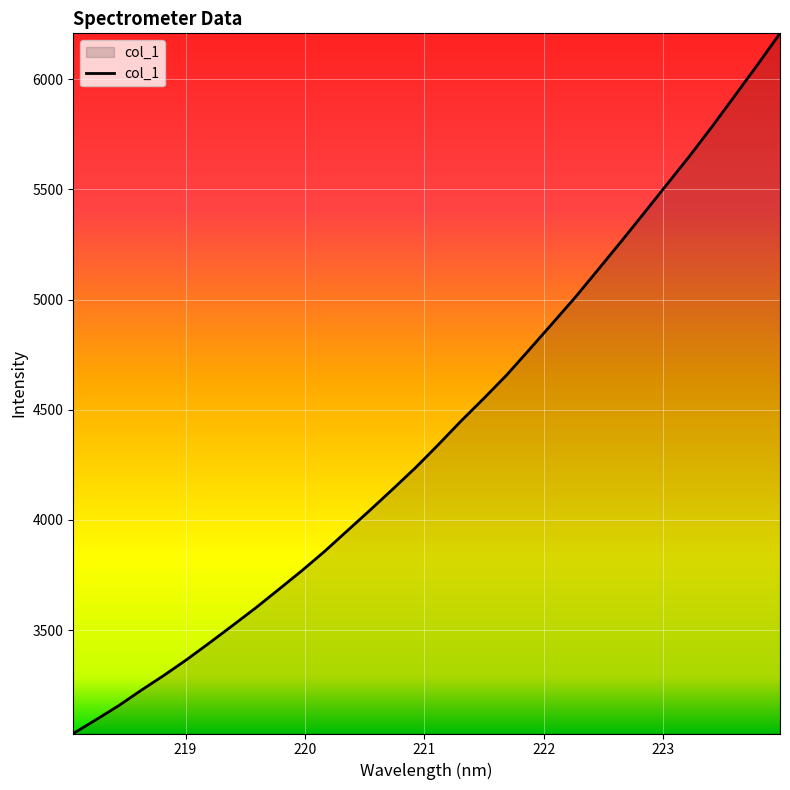

What is the minimum value shown in the chart?

3031.4